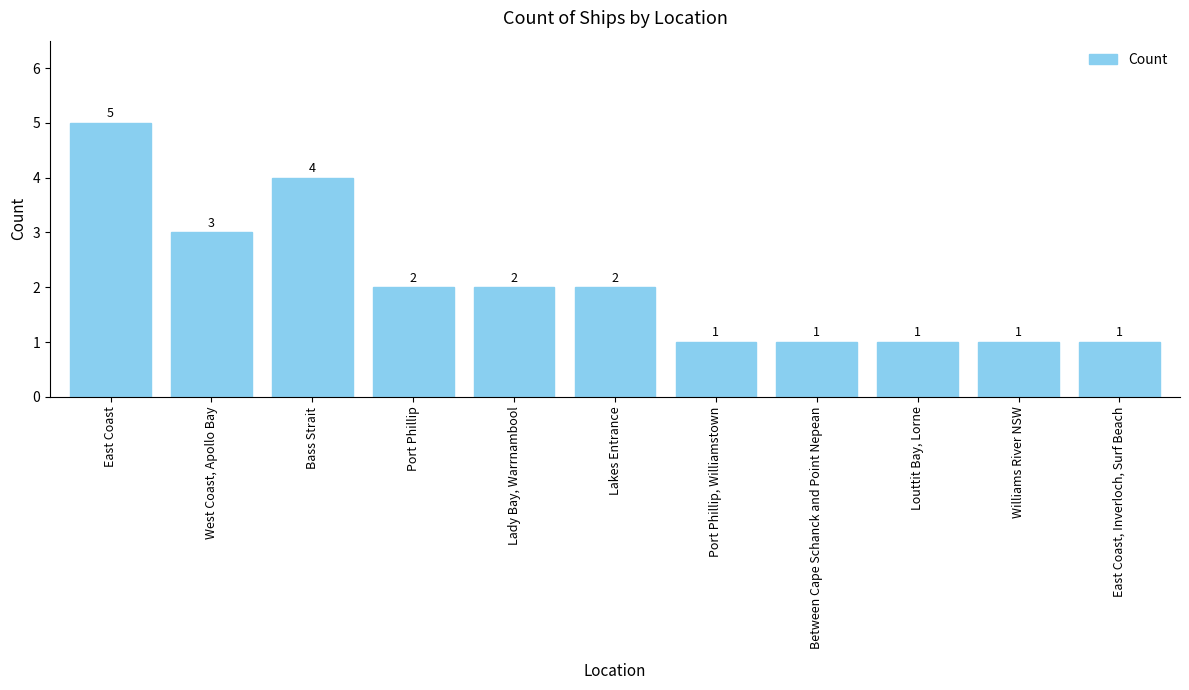

Are the bars grouped side by side (vs. stacked)?

No